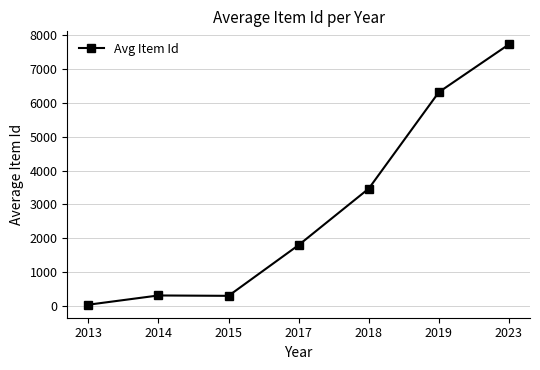

What is the difference between the maximum and minimum values?

7706.5